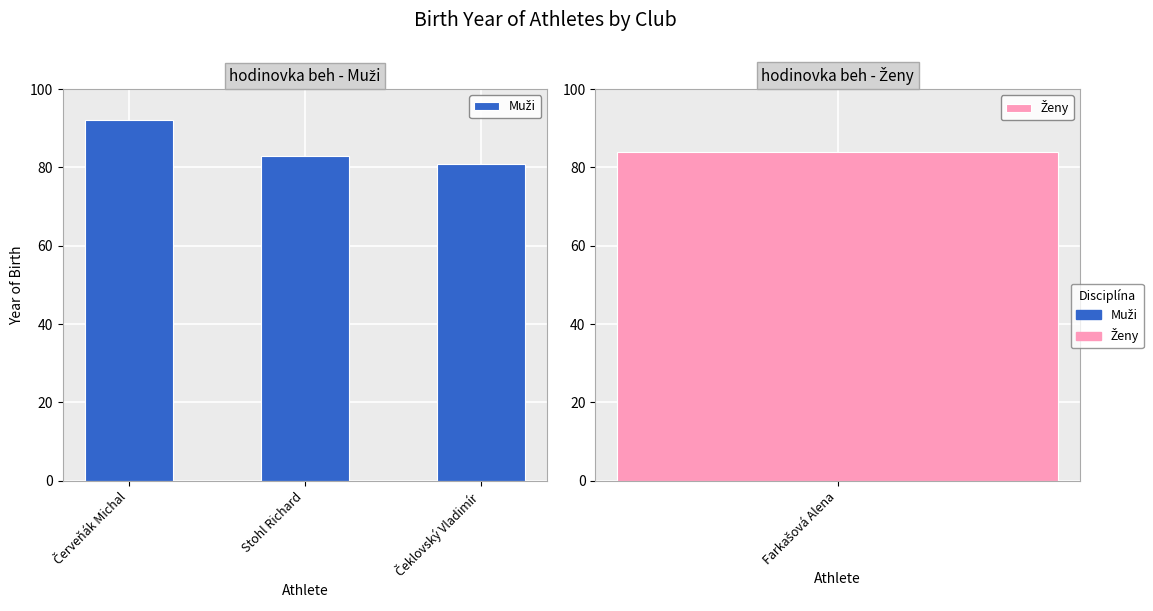

Approximately how many times larger is the value at Čeklovský Vladimír compared to Červeňák Michal?

0.9